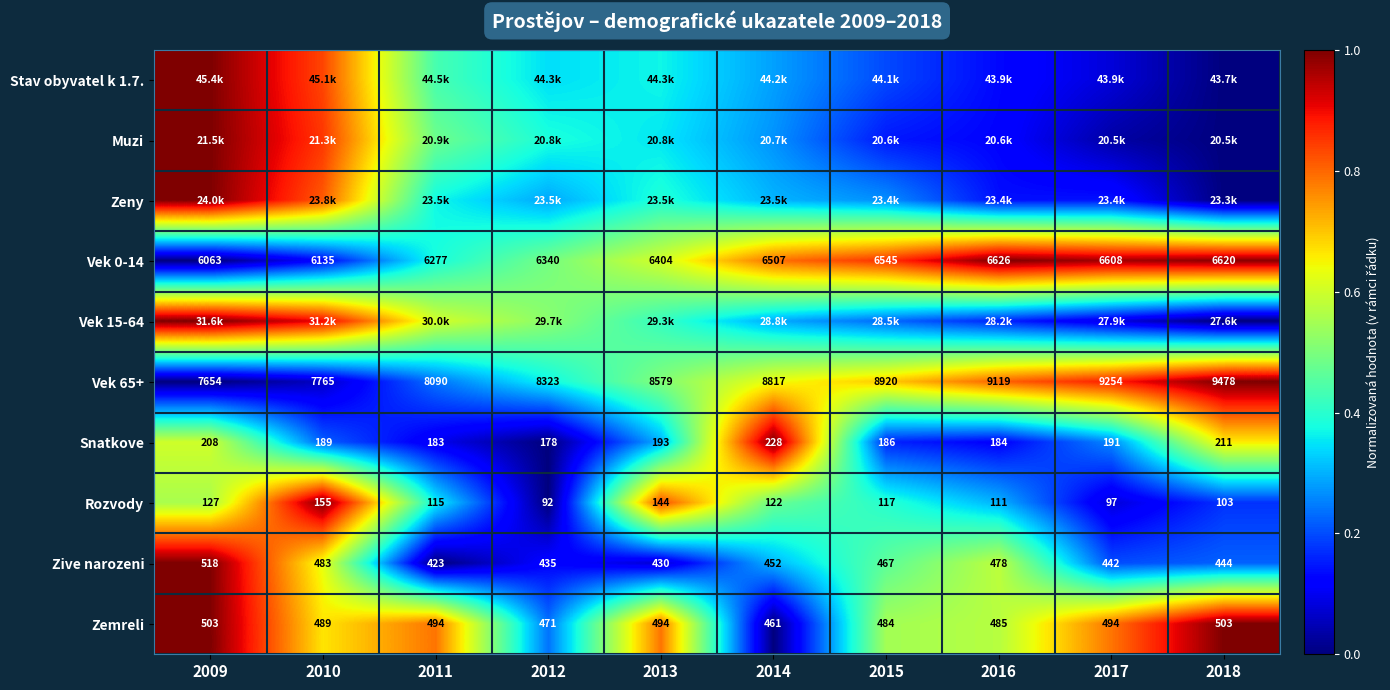

What is the difference between the highest and lowest values at 2012?

0.5